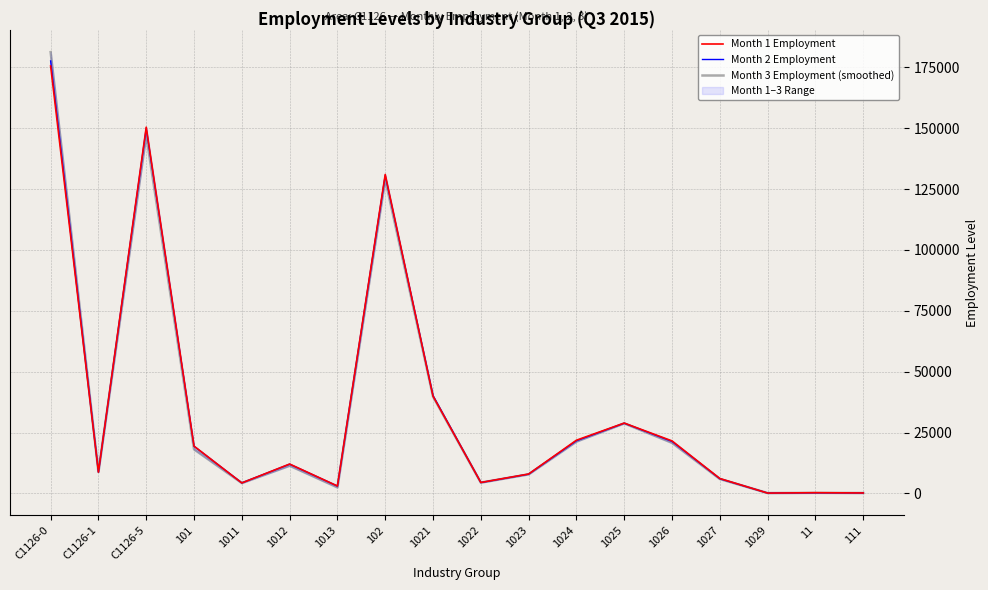

Where do Month 3 Employment (smoothed) and Month 1 Employment first cross each other?

C1126-1 and C1126-5